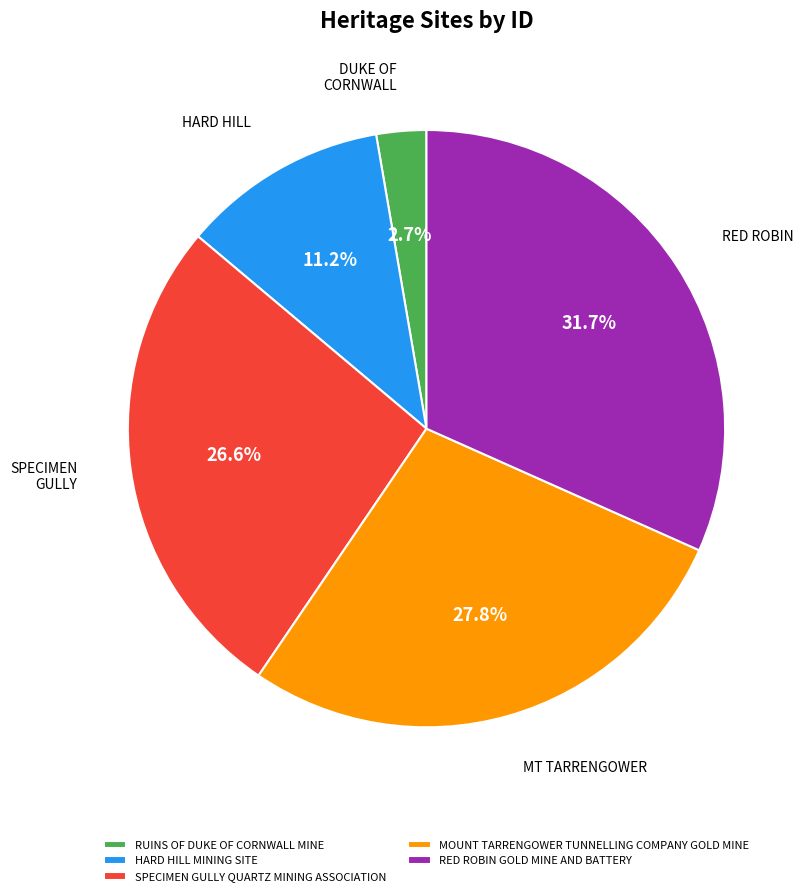

To the nearest percent, what portion does MOUNT TARRENGOWER TUNNELLING COMPANY GOLD MINE represent?

28%